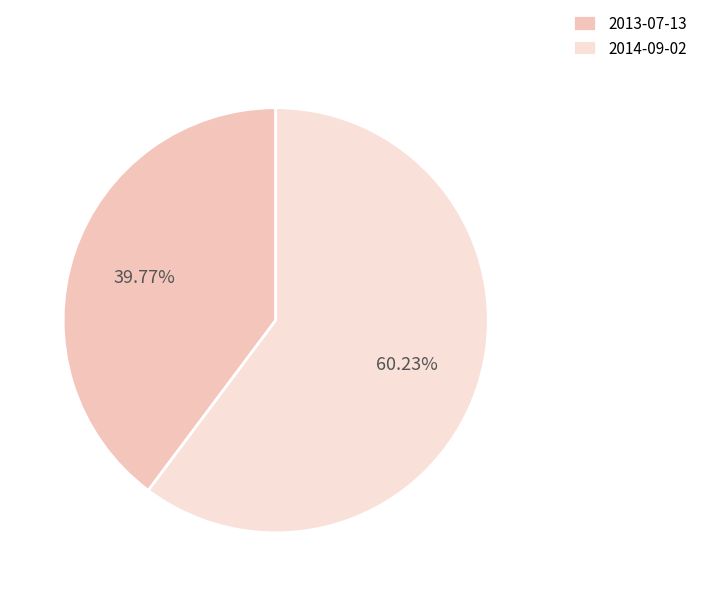

To the nearest percent, what portion does 2013-07-13 represent?

40%